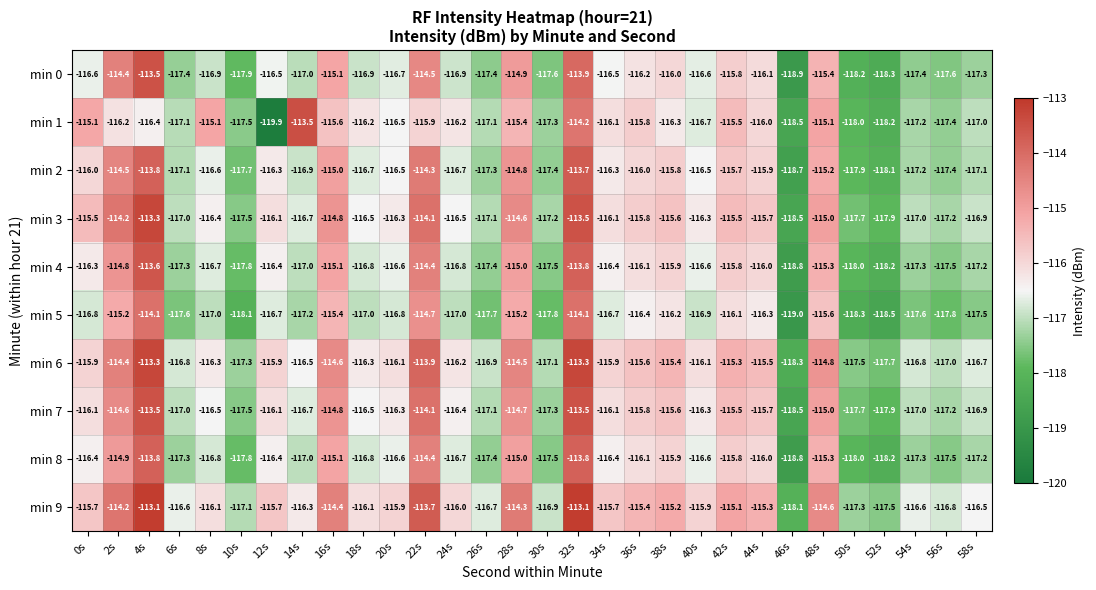

What is the sum of all min 2 values?

-3489.1